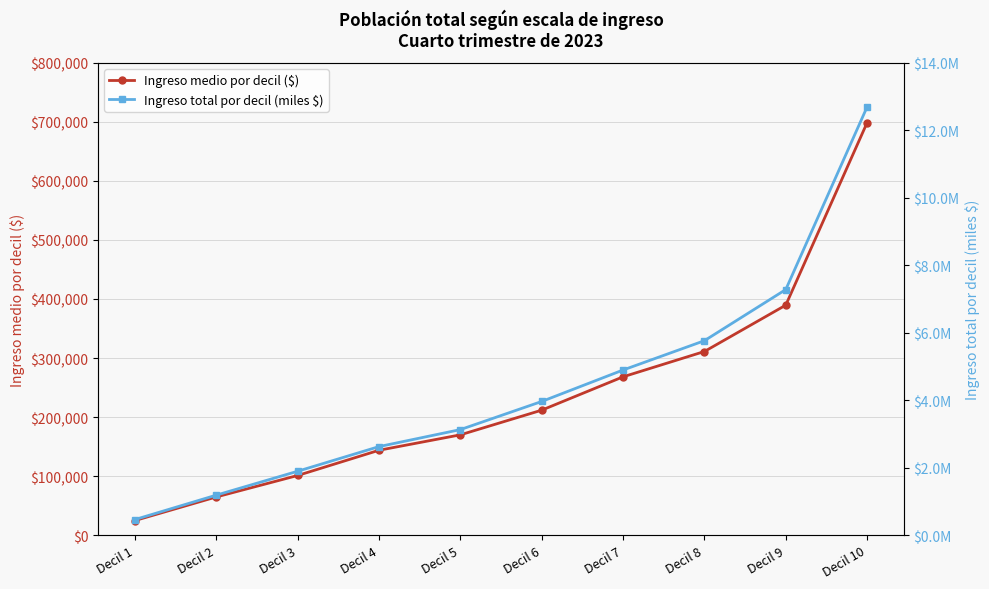

Which series has the largest total across all categories?

Ingreso total por decil (miles $)